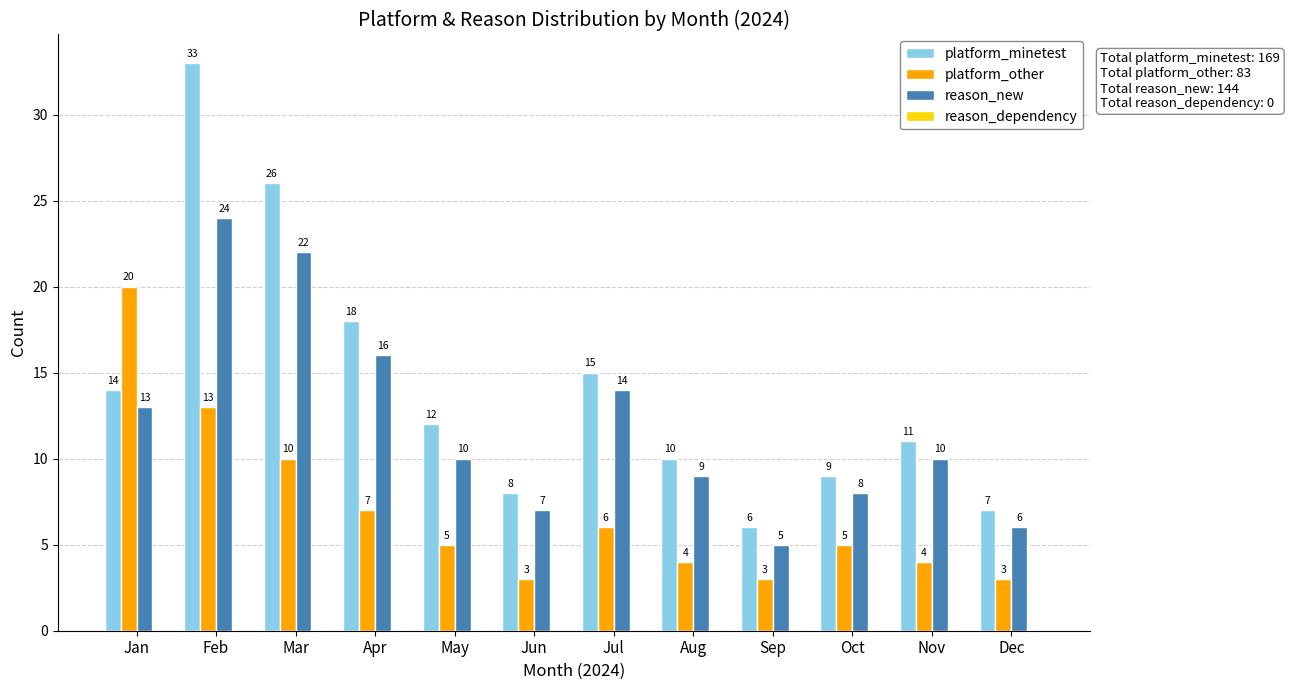

Reading right to left, list all the values displayed in this chart.

platform_minetest: 7	11	9	6	10	15	8	12	18	26	33	14
platform_other: 3	4	5	3	4	6	3	5	7	10	13	20
reason_new: 6	10	8	5	9	14	7	10	16	22	24	13